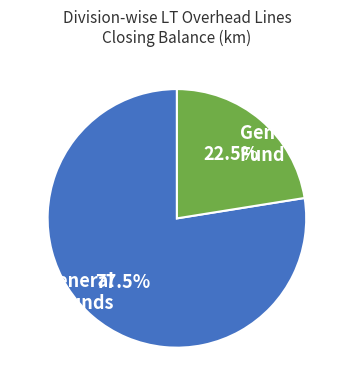

Rank the categories by value from highest to lowest.

Nongeneral Funds, General Fund